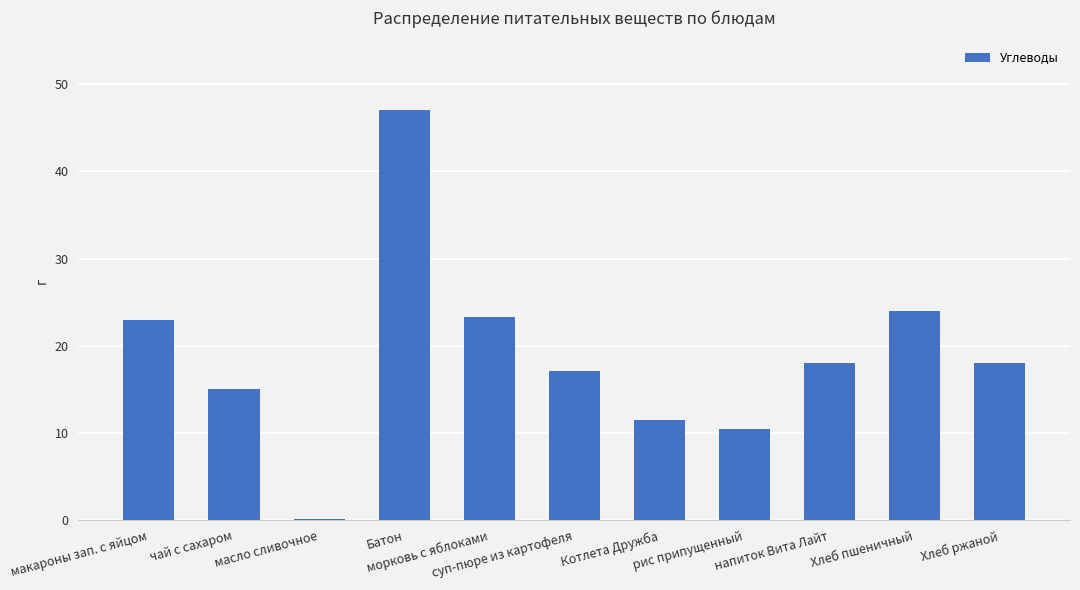

What is the maximum value shown in the chart?

47.0